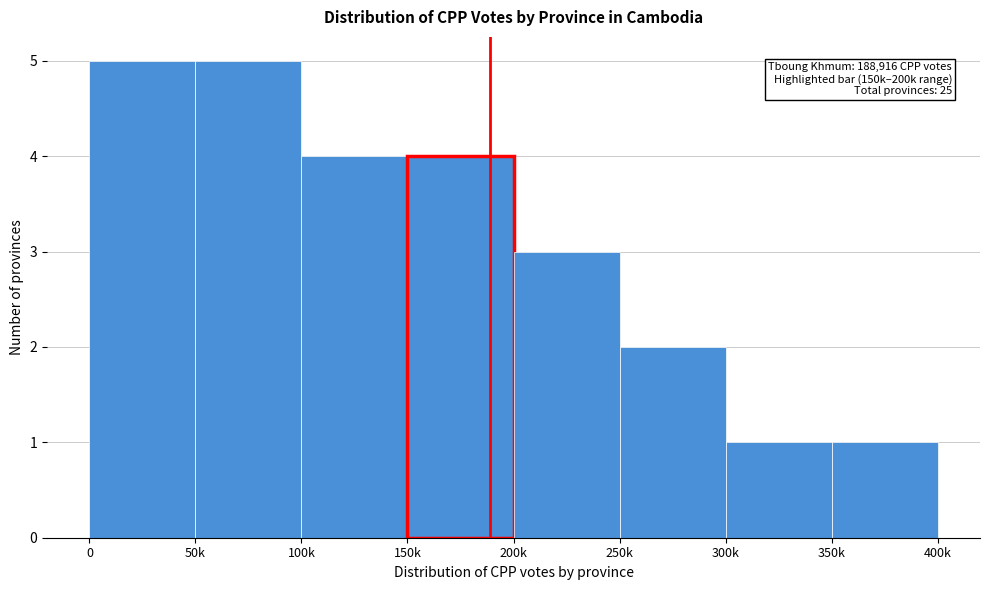

Reading right to left, extract all data points from this chart.

1	1	2	3	4	4	5	5